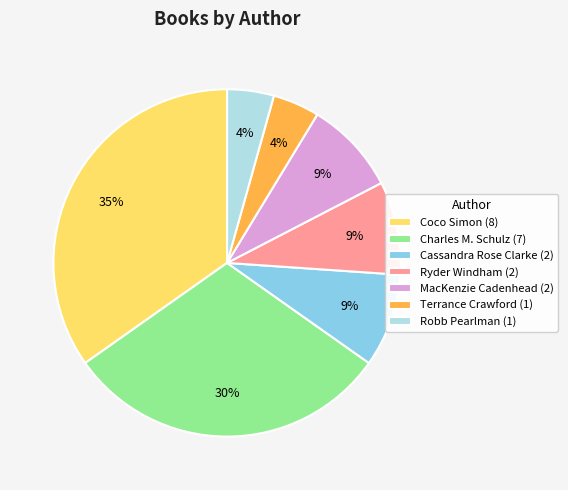

To the nearest percent, what is the average slice percentage?

14%